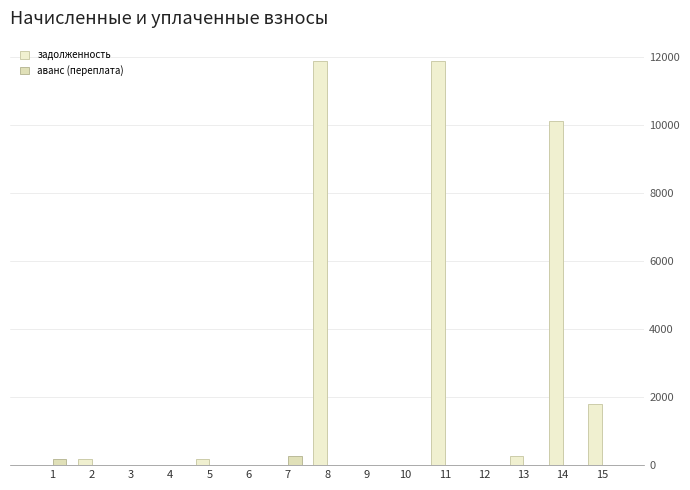

Is the value of задолженность at 4 greater than the value of аванс (переплата) at 12?

No